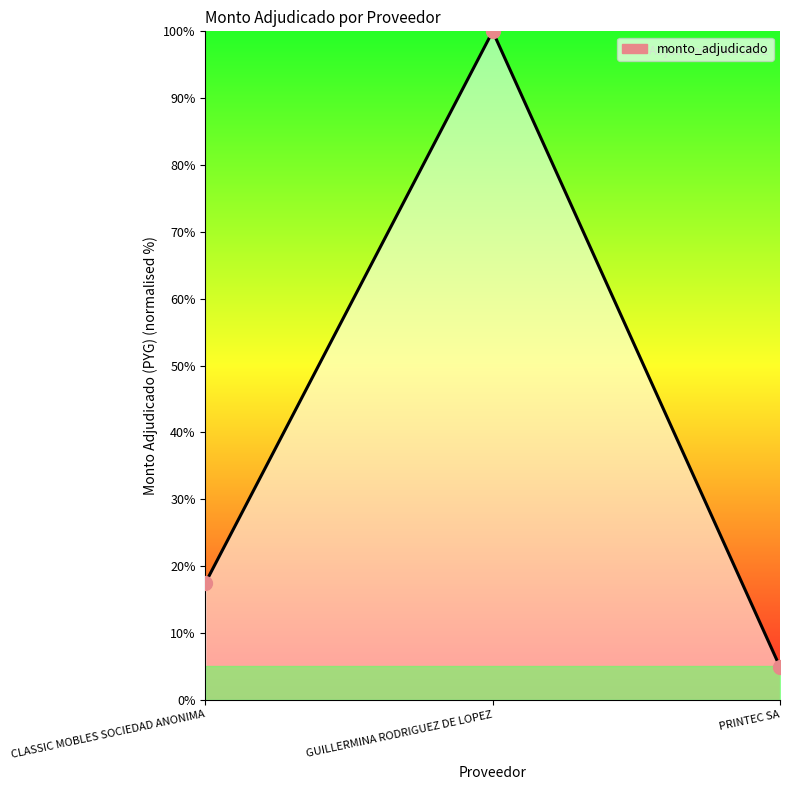

Between GUILLERMINA RODRIGUEZ DE LOPEZ and CLASSIC MOBLES SOCIEDAD ANONIMA, which is larger?

GUILLERMINA RODRIGUEZ DE LOPEZ